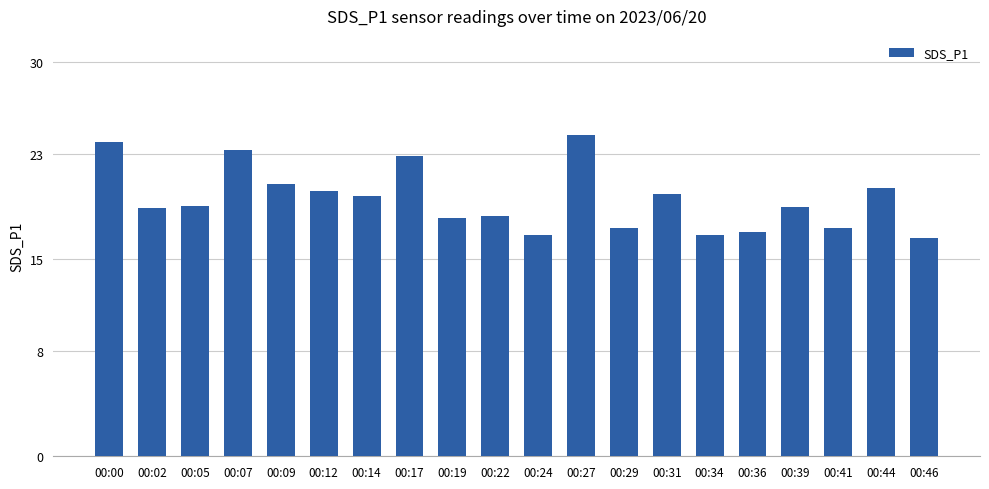

What is the sum of all values?

391.2